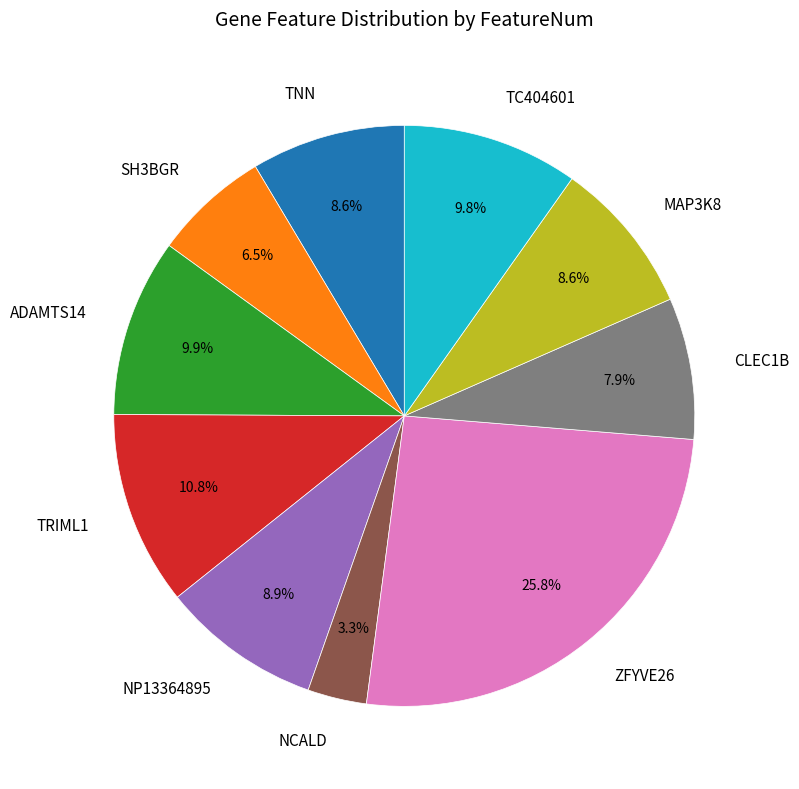

What is the total percentage of TC404601 and ADAMTS14?

19.7%